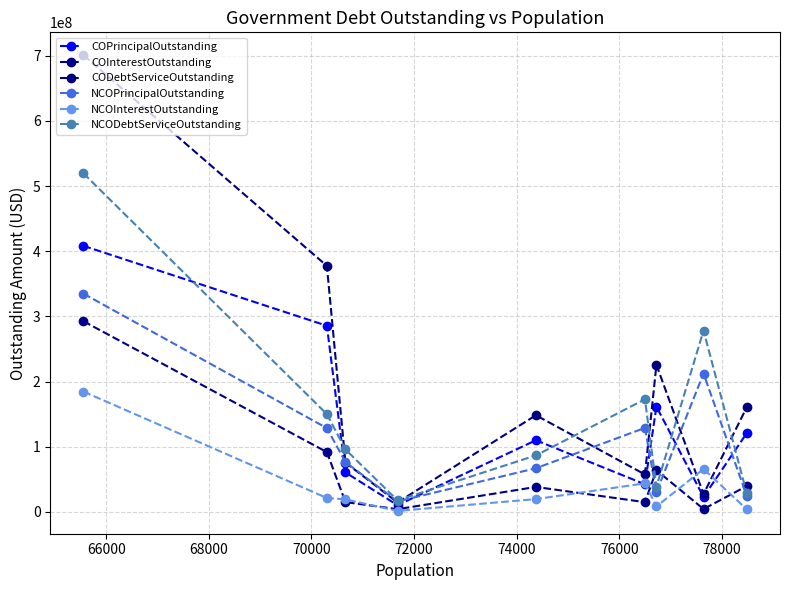

How many intersections are there between NCOPrincipalOutstanding and COPrincipalOutstanding?

6